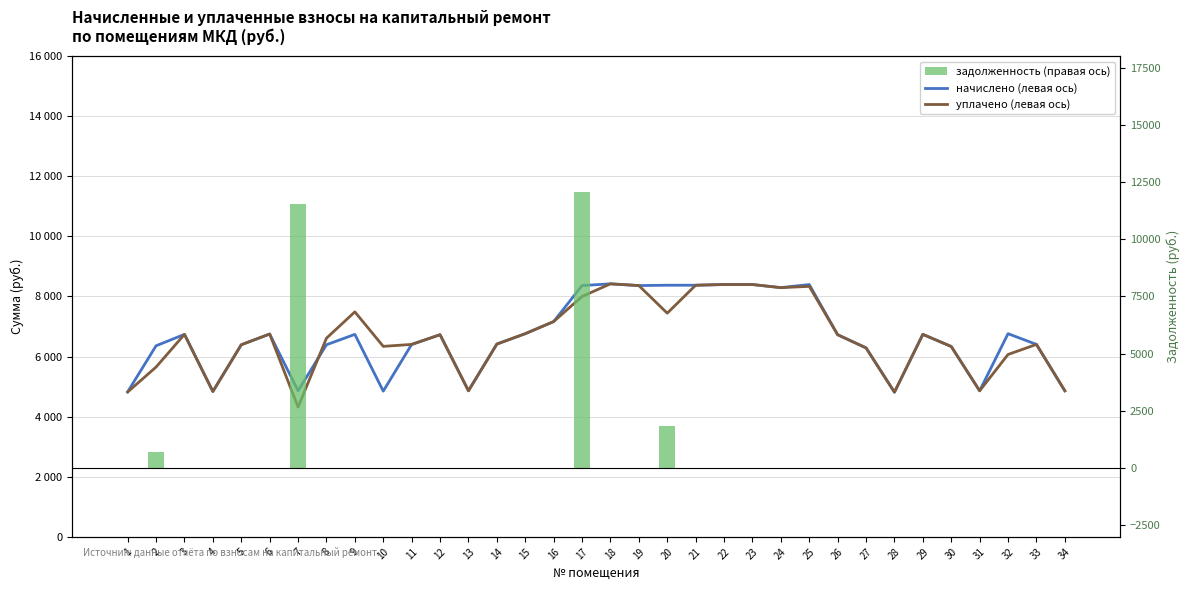

How many data points in уплачено (левая ось) are less than 6727?

17